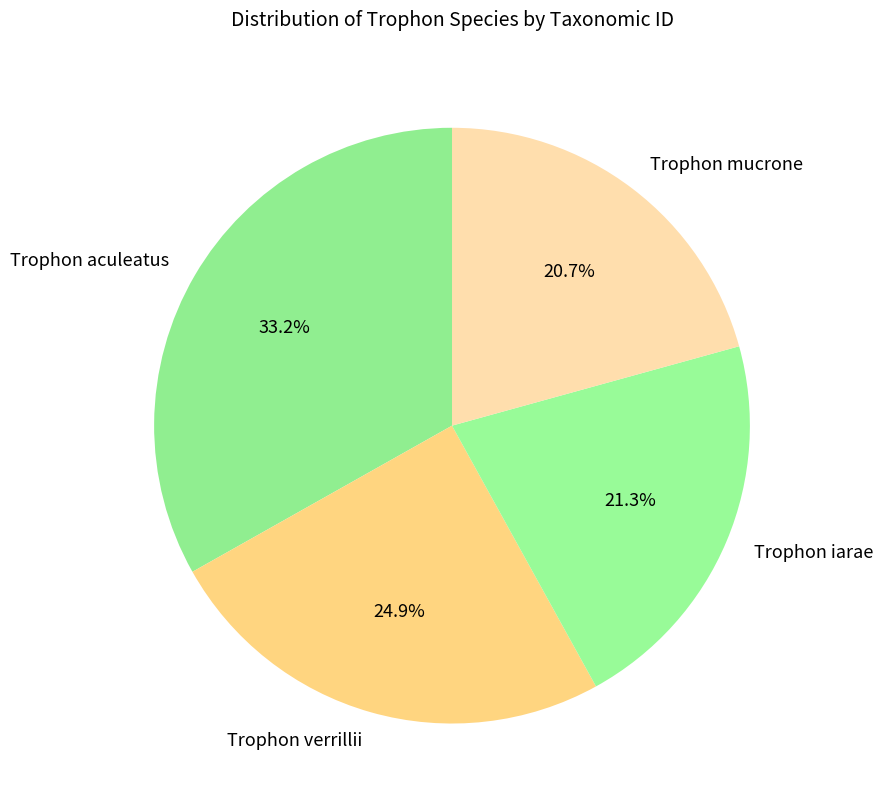

What percentage is the Trophon aculeatus slice, to the nearest percent?

33%